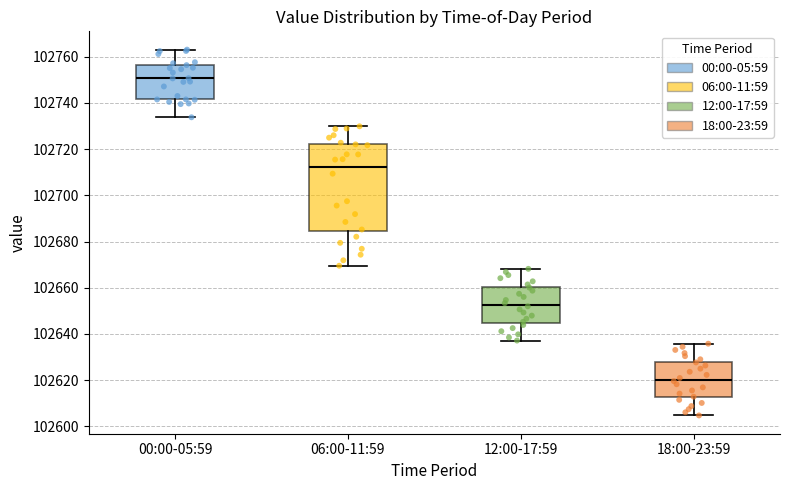

Reading left to right, transcribe this box plot: for each box, give where its median line is, the range the box spans, and where its two whiskers end, as read against the y-axis. The values are not printed on the chart, so give them approximately, as read against the axis.

00:00-05:59: median 102750, box 102742 to 102756, whiskers 102734 to 102764
06:00-11:59: median 102712, box 102684 to 102722, whiskers 102670 to 102730
12:00-17:59: median 102652, box 102644 to 102660, whiskers 102638 to 102668
18:00-23:59: median 102620, box 102612 to 102628, whiskers 102604 to 102636